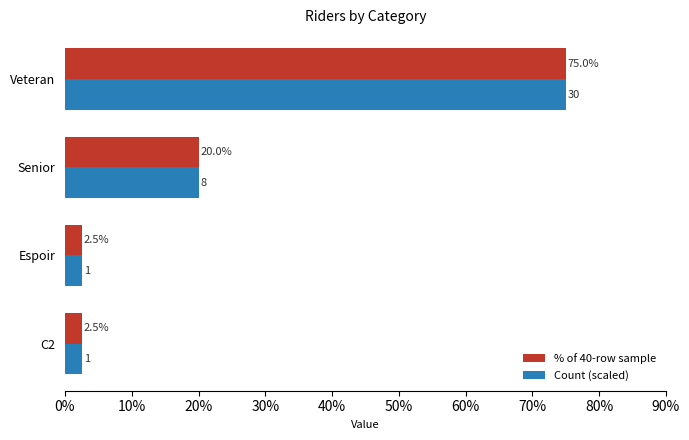

What is the approximate value of % of 40-row sample at Senior?

20.0